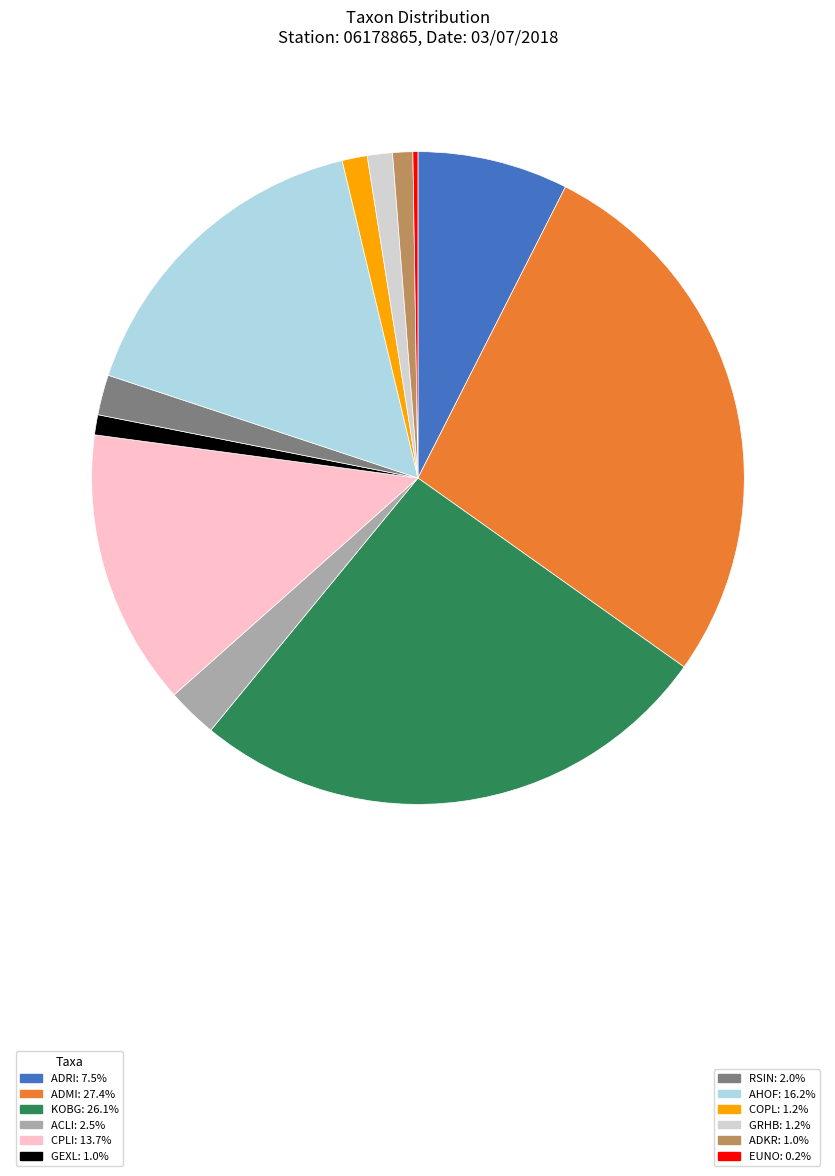

Is there a majority slice in this chart?

No